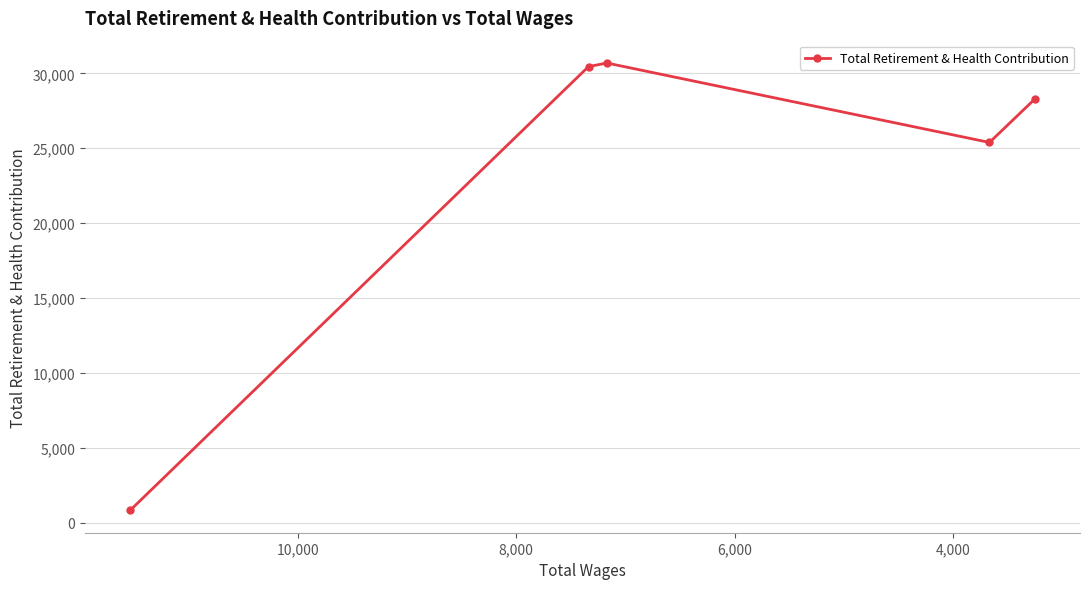

What is the greatest value displayed?

30688